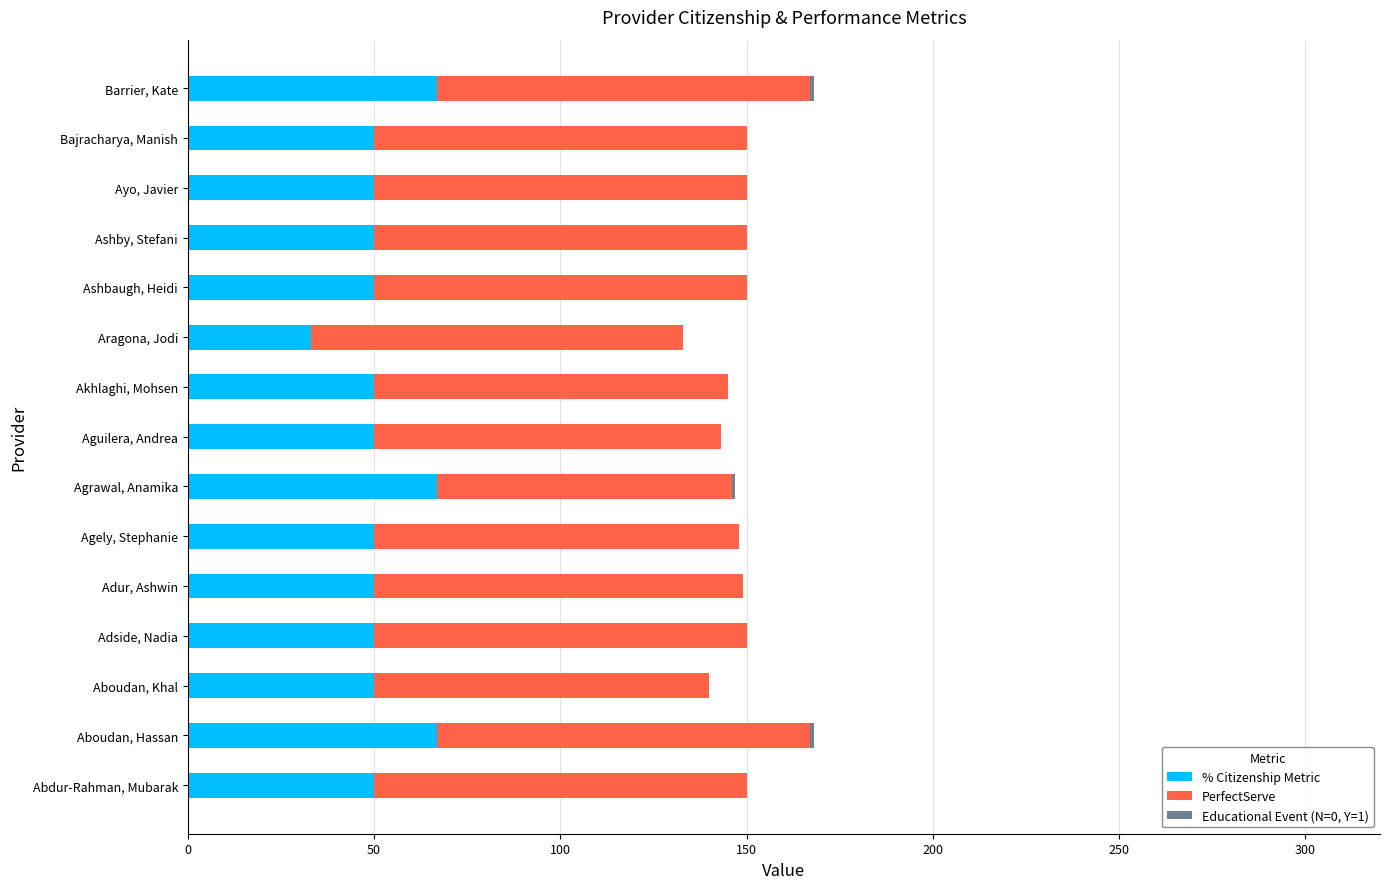

The % Citizenship Metric series shows 25 at Adur, Ashwin. True or false?

False